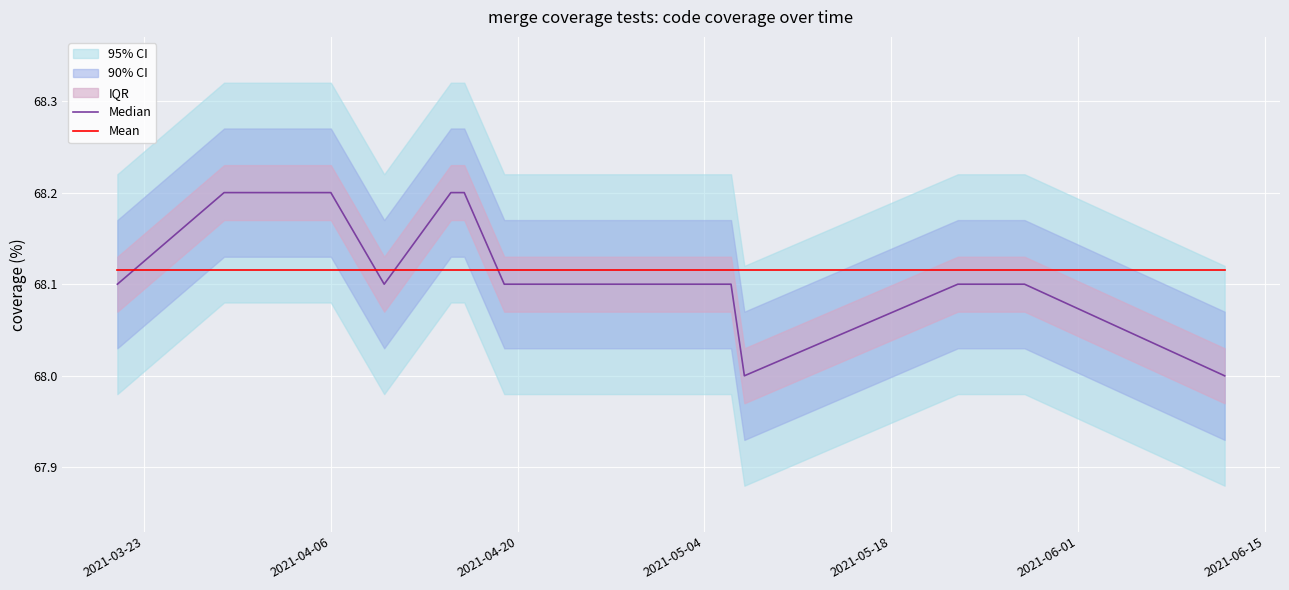

How many lines are shown in the chart?

2